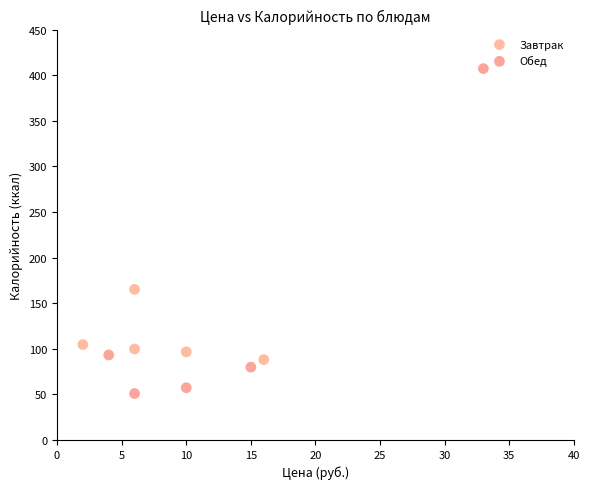

Which series contains the lowest Y value?

Обед